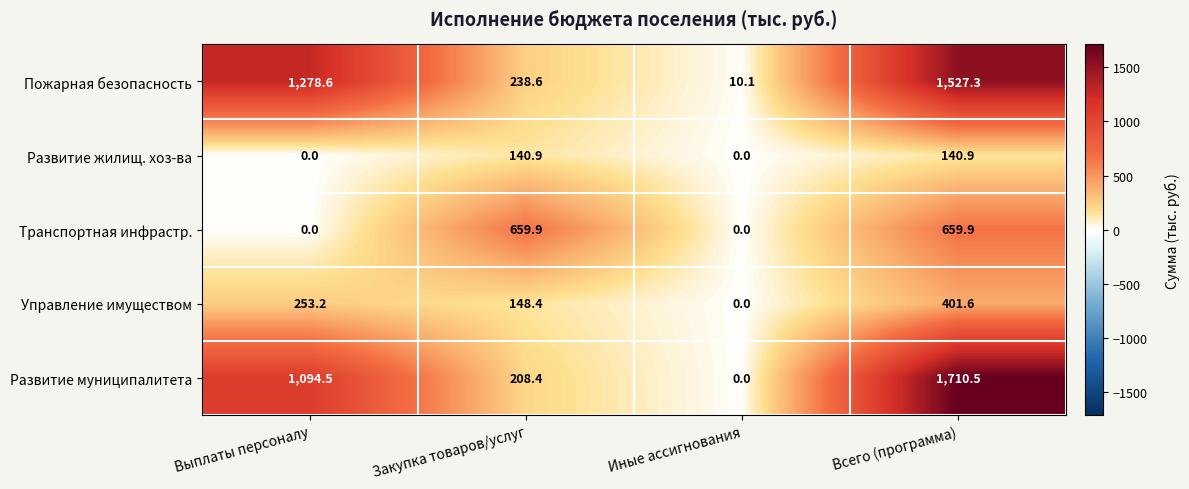

What is the highest value of the Развитие муниципалитета series?

1710.5